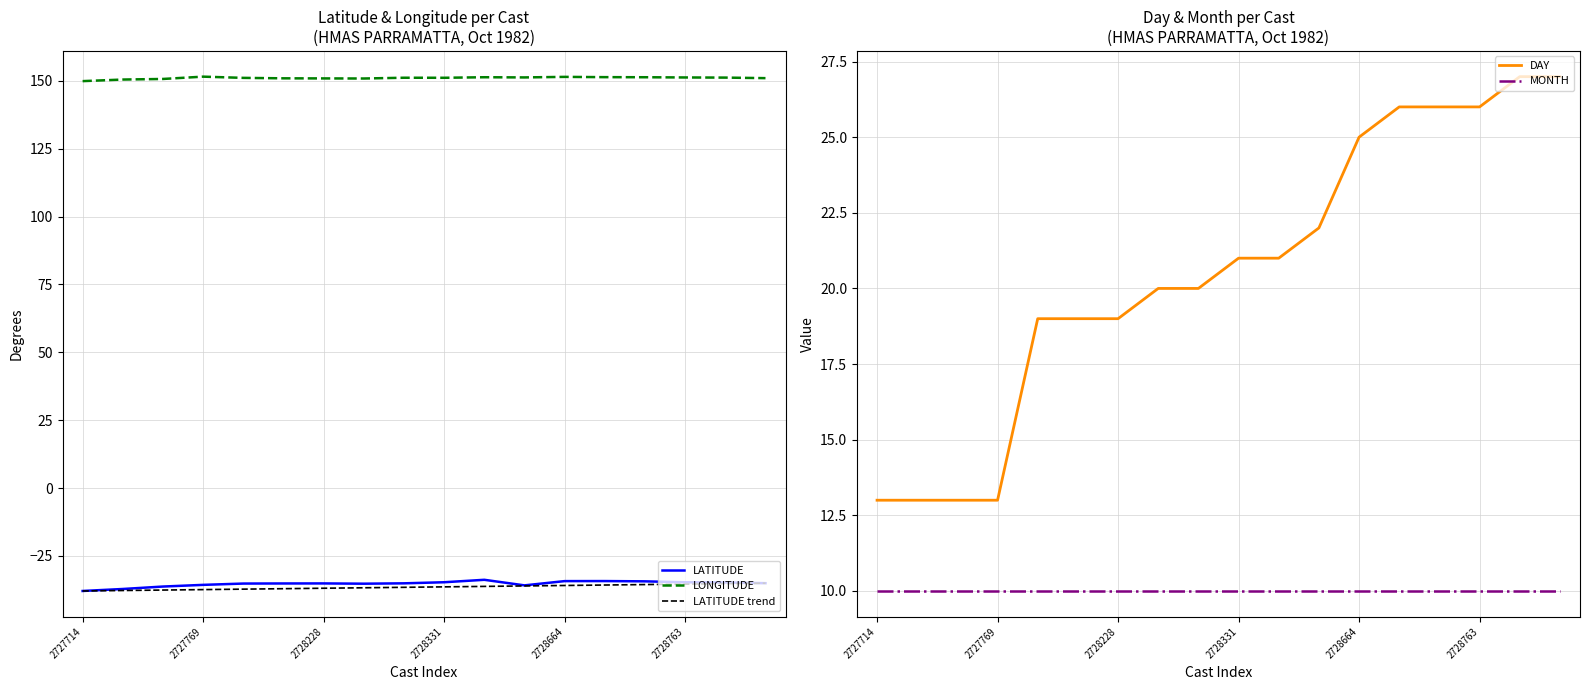

Between 2727725 and 2728664, which series saw the biggest shift?

DAY